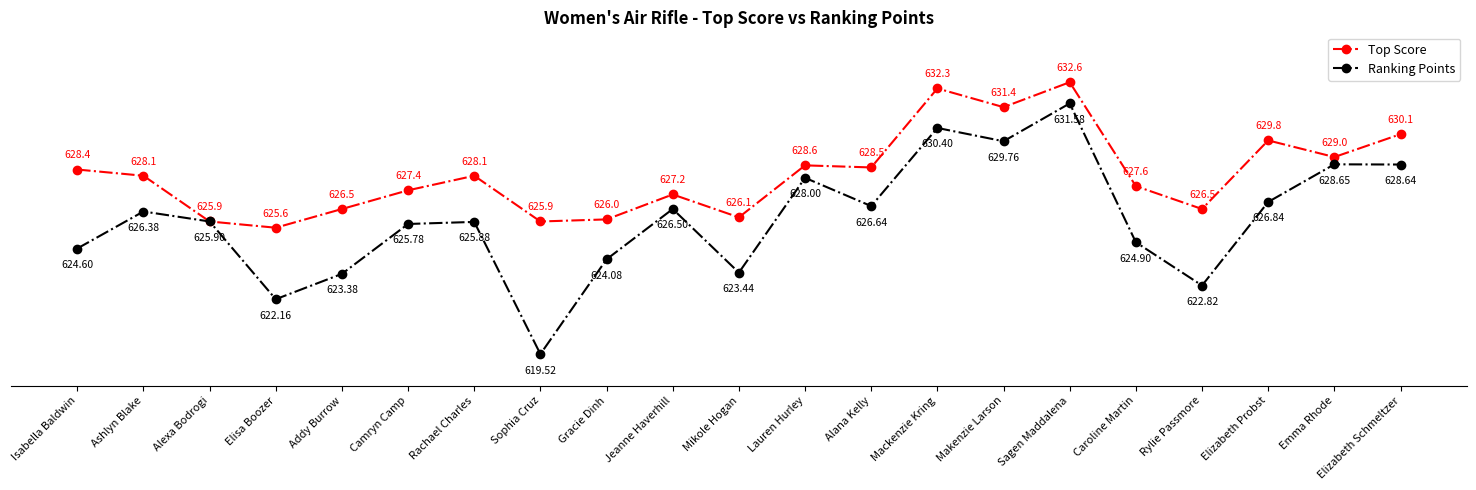

At which label does Ranking Points first exceed 625?

Ashlyn Blake